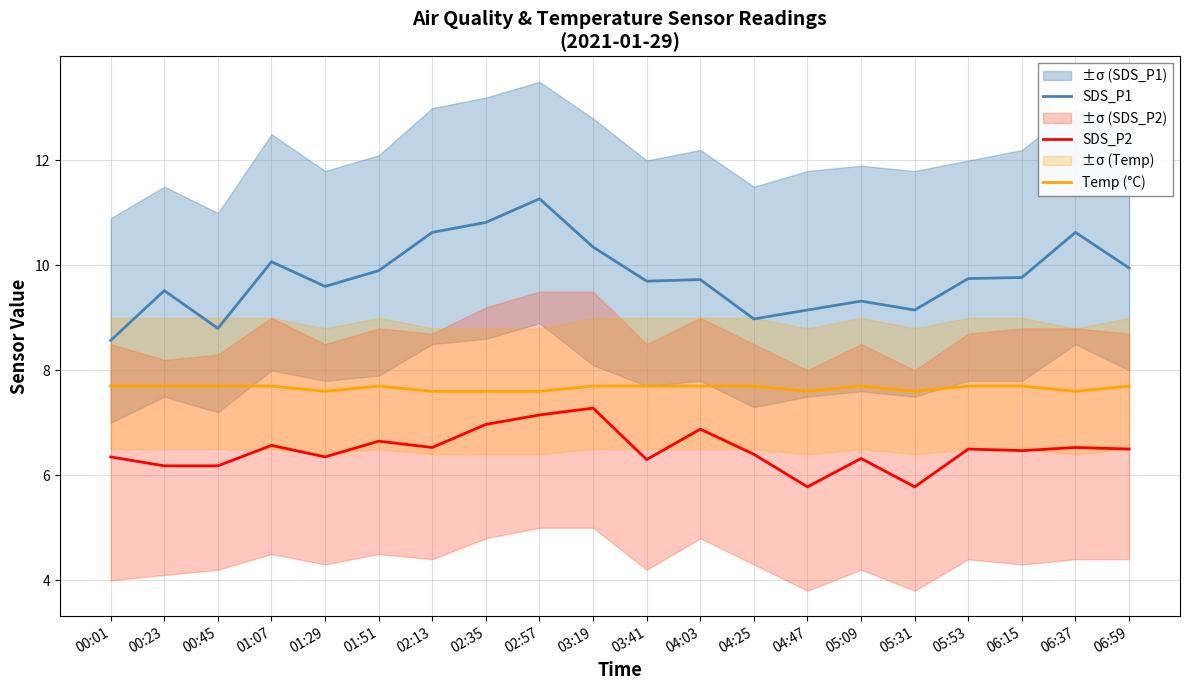

Which series has the largest range (max minus min)?

SDS_P1